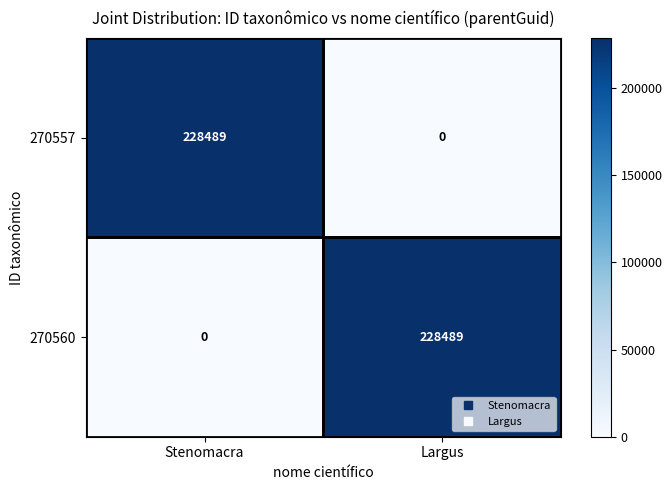

At which label is 270557 closest to 114244?

Largus